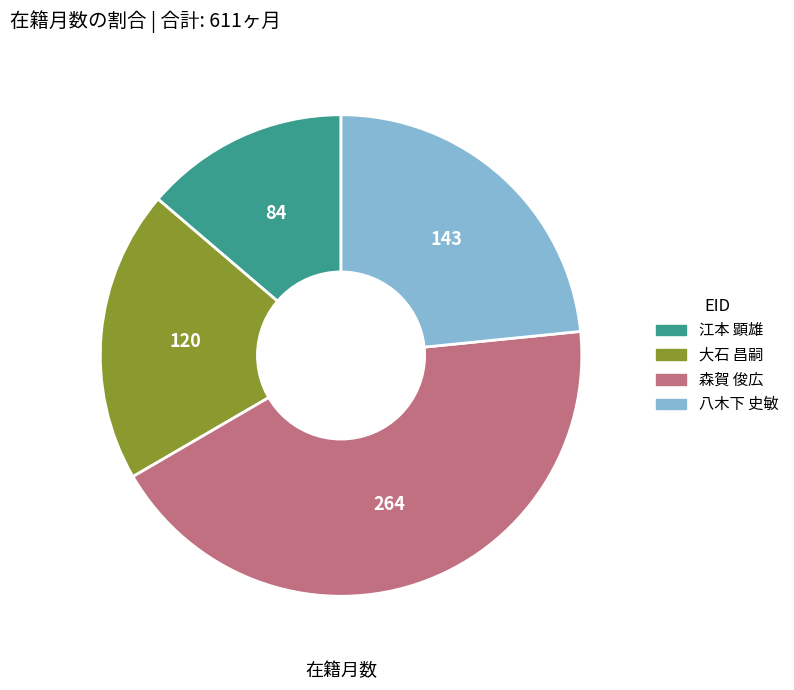

Does any single category account for the majority?

No